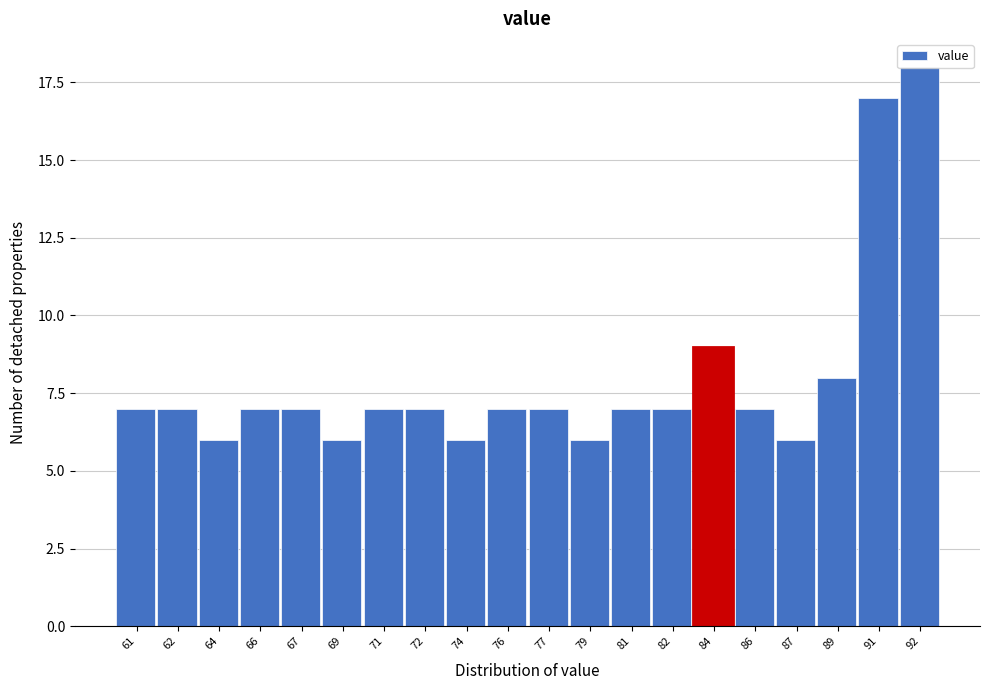

Which category has the highest value across all series?

92